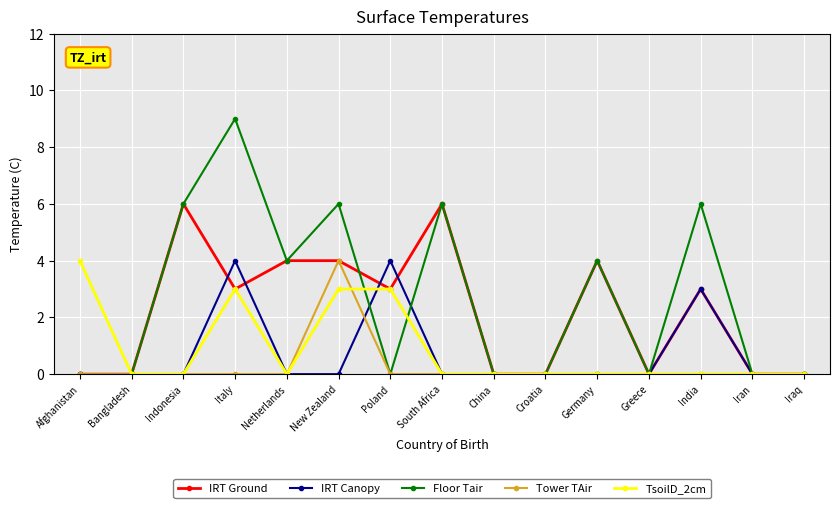

How many lines are shown in the chart?

5